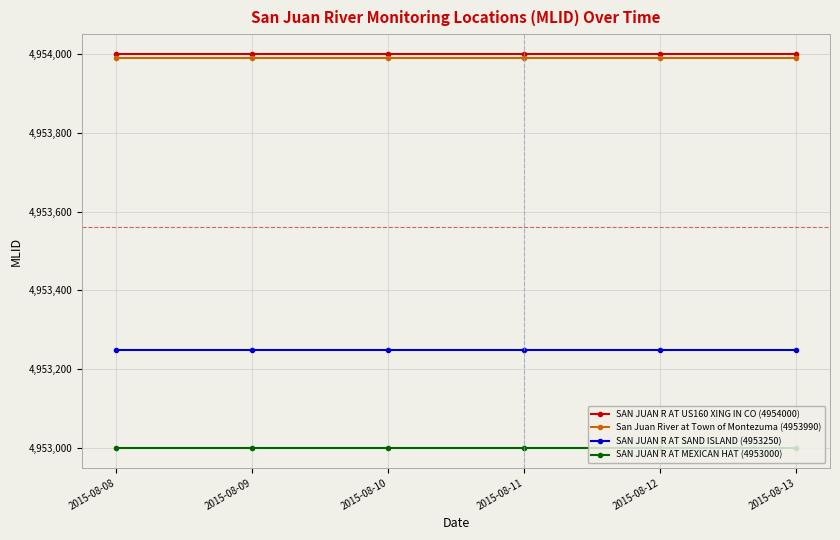

True or false: SAN JUAN R AT MEXICAN HAT (4953000) has a value of 4953000 at 2015-08-12.

True